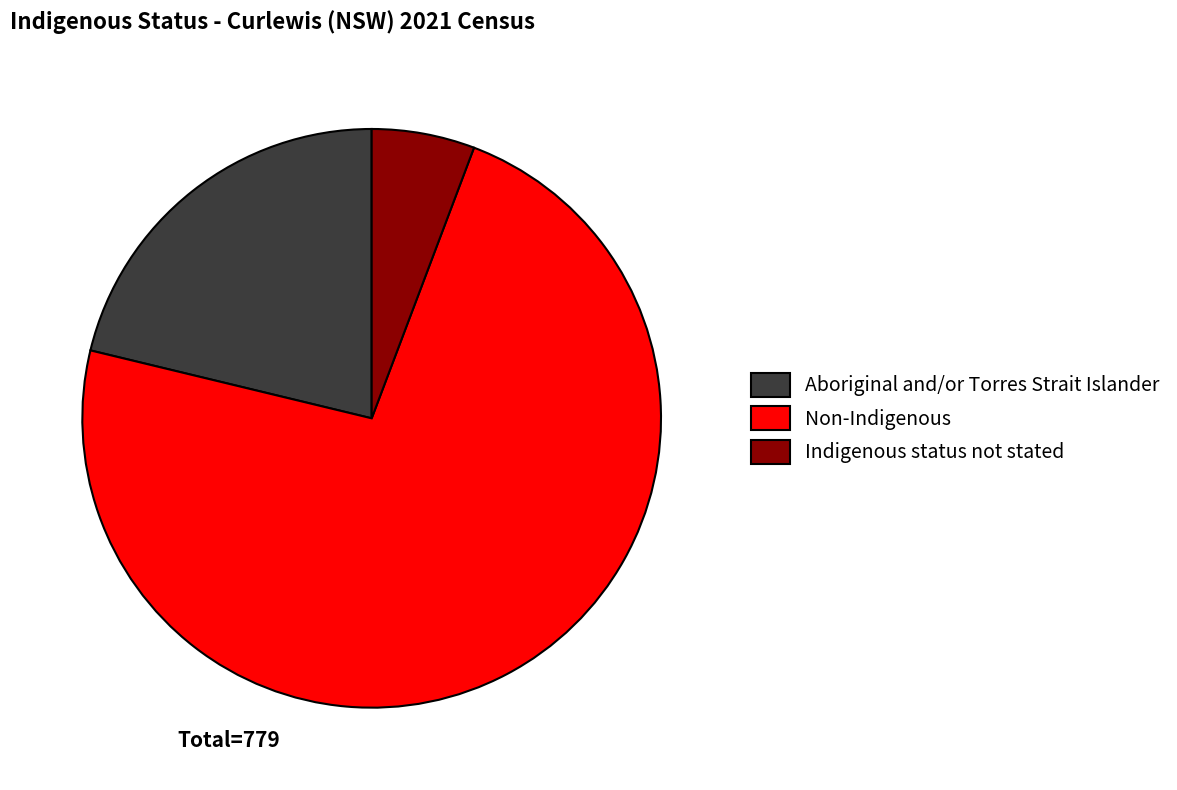

Which has a higher value, Non-Indigenous or Indigenous status not stated?

Non-Indigenous